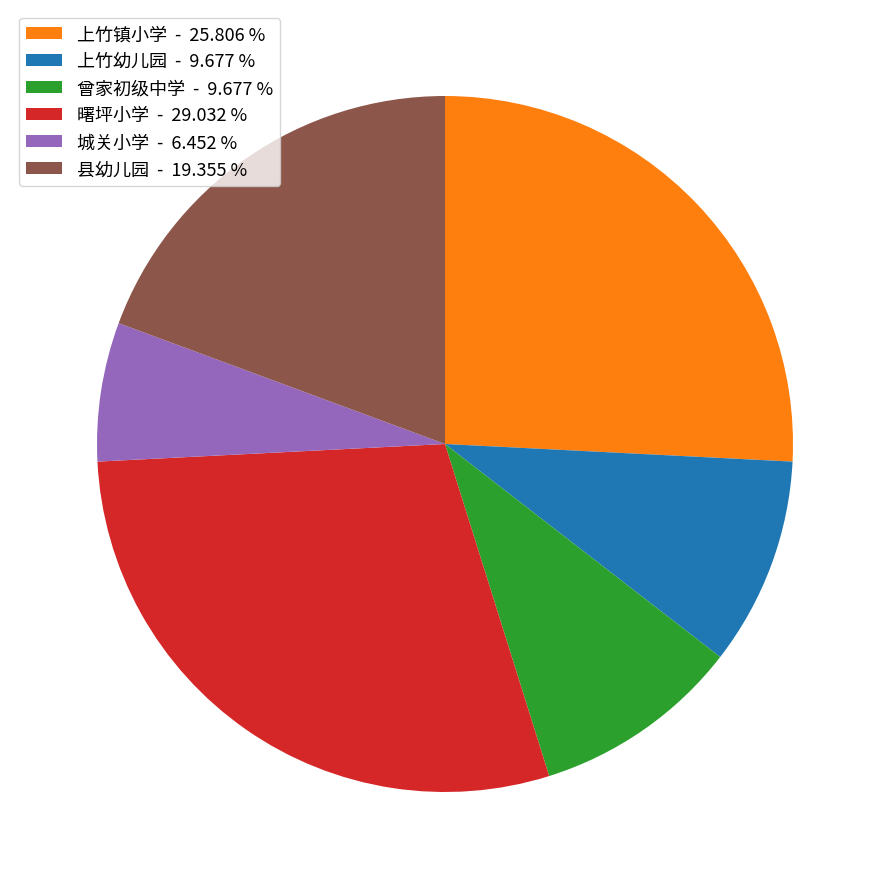

Between 曙坪小学 - 29.032 % and 城关小学 - 6.452 %, which is larger?

曙坪小学 - 29.032 %